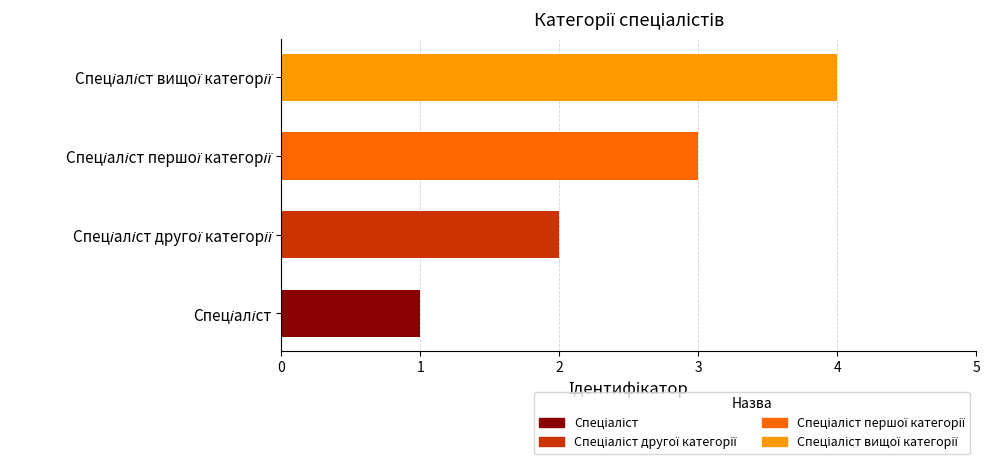

Rank the series by their average value, from lowest to highest.

Спеціаліст, Спеціаліст другої категорії, Спеціаліст першої категорії, Спеціаліст вищої категорії